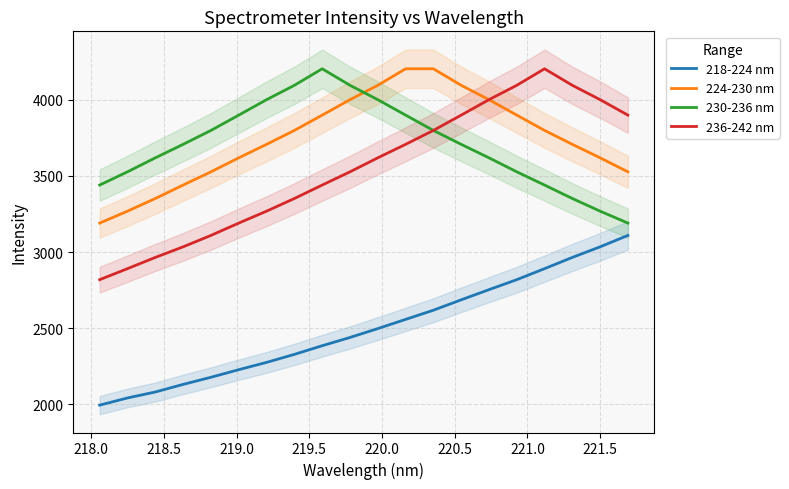

True or false: 224-230 nm and 218-224 nm cross at least once.

False